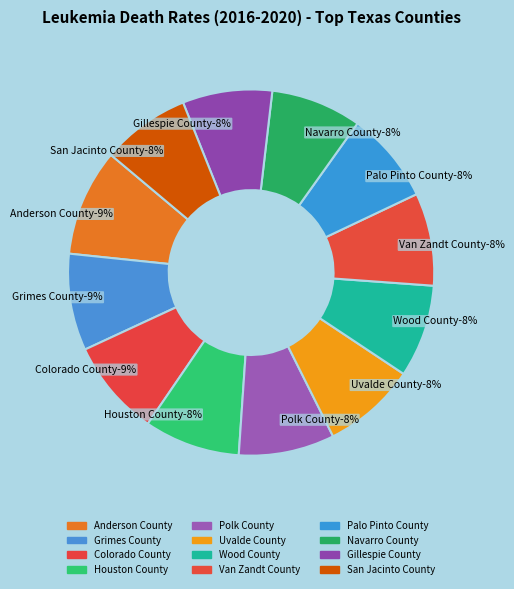

What is the smallest slice in the pie chart?

San Jacinto County